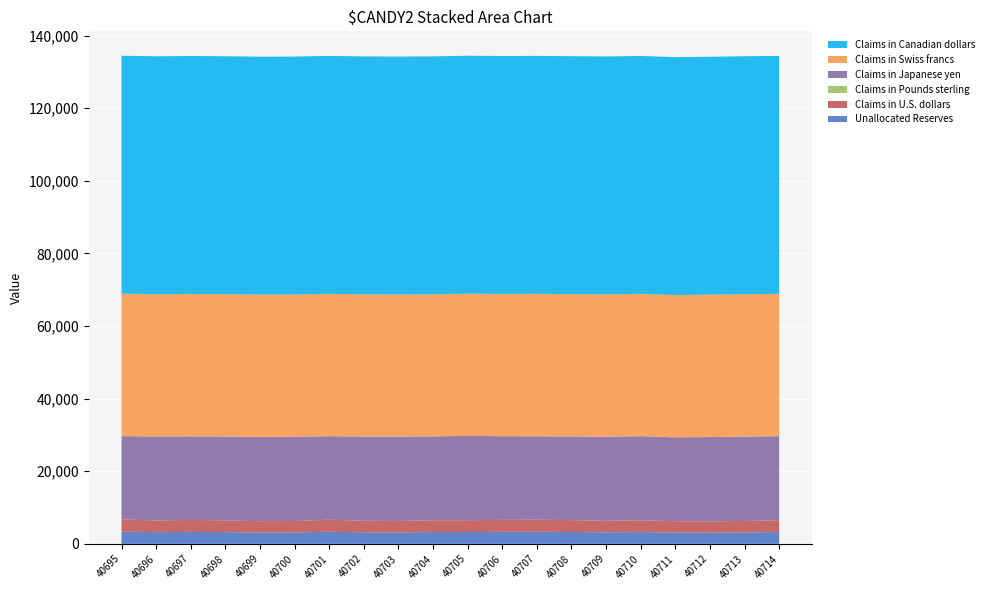

Is it true that Unallocated Reserves equals 3255 at 40705?

True